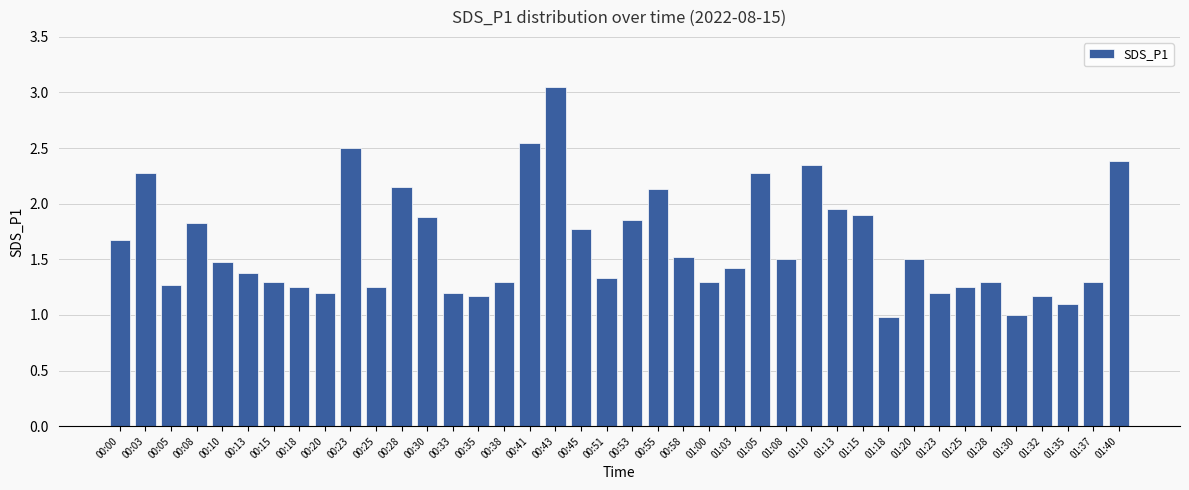

What is the average value?

1.6